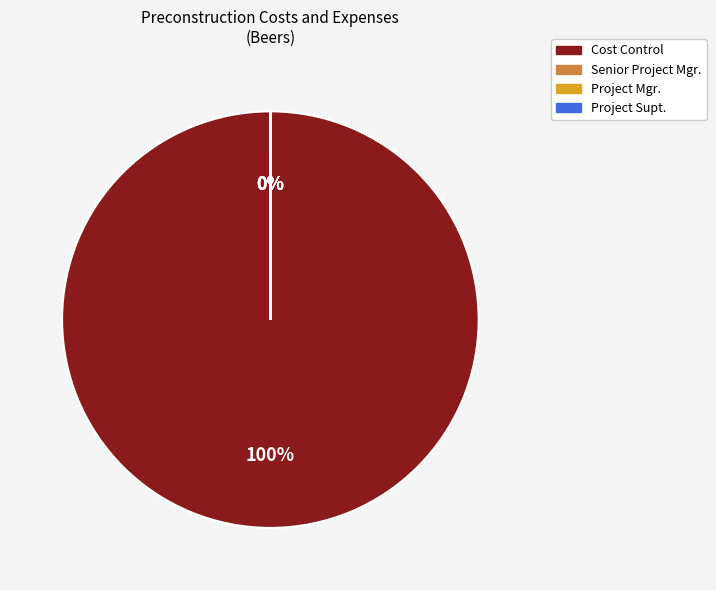

The Cost Control slice represents 92% of the pie. True or false?

False